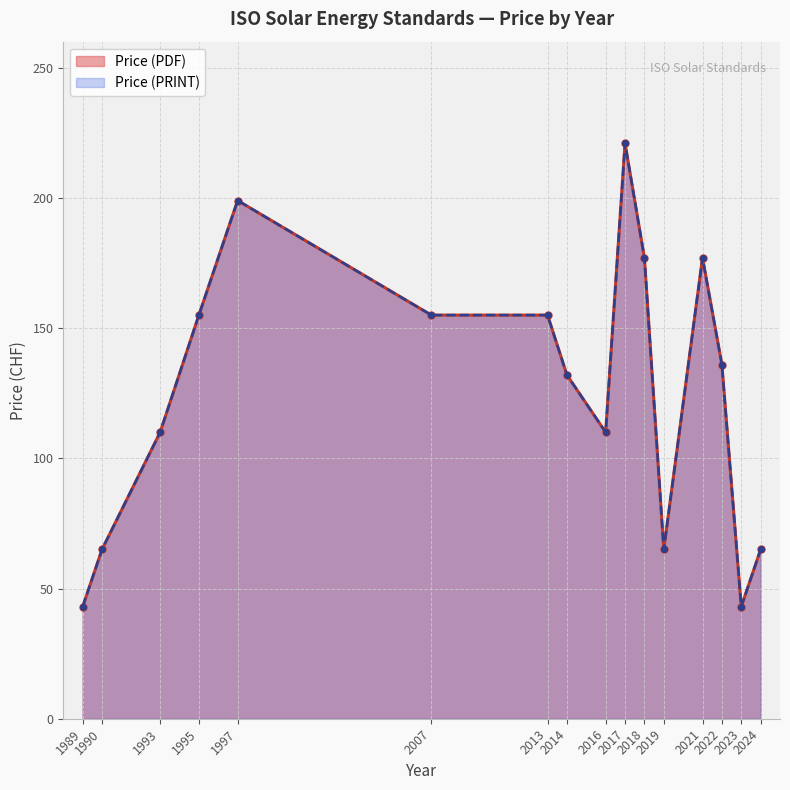

True or false: Price (PRINT) has more than 0 points higher than both neighbors.

True